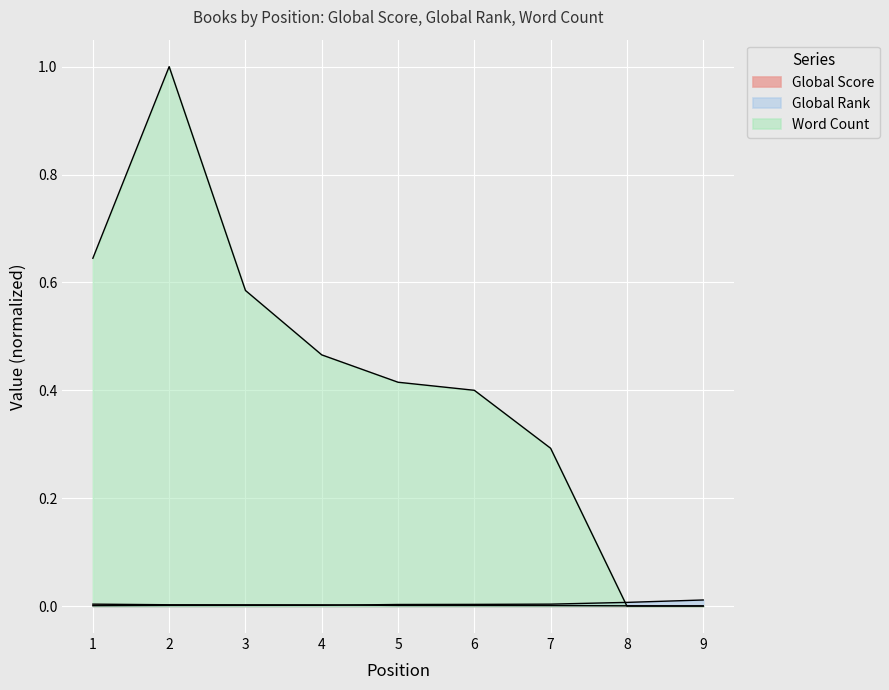

Reading left to right, extract all data points from this chart.

Global Score: 1=0.0	2=0.0	3=0.0	4=0.0	5=0.0	6=0.0	7=0.0	8=0.0	9=0.0
Global Rank: 1=0.0	2=0.0	3=0.0	4=0.0	5=0.0	6=0.0	7=0.0	8=0.0	9=0.0
Word Count: 1=0.6	2=1.0	3=0.6	4=0.5	5=0.4	6=0.4	7=0.3	8=0.0	9=0.0